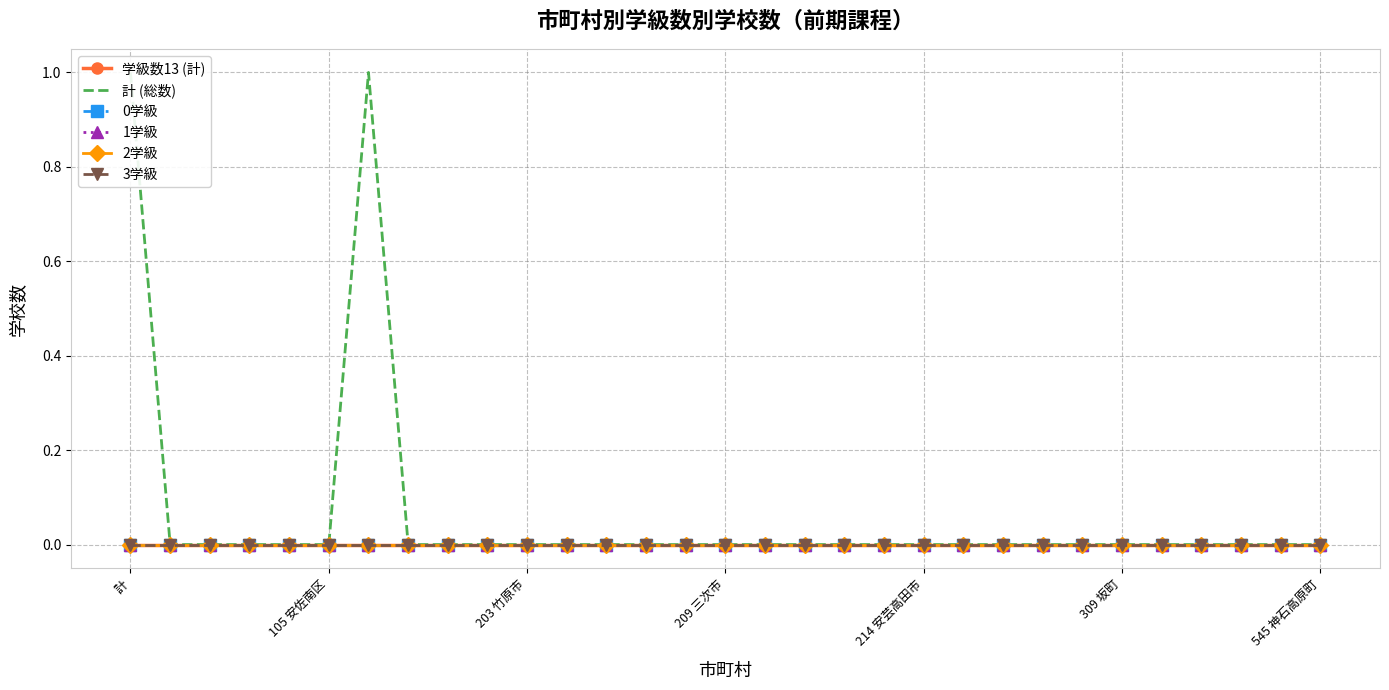

Which category has the lowest value across all series?

計